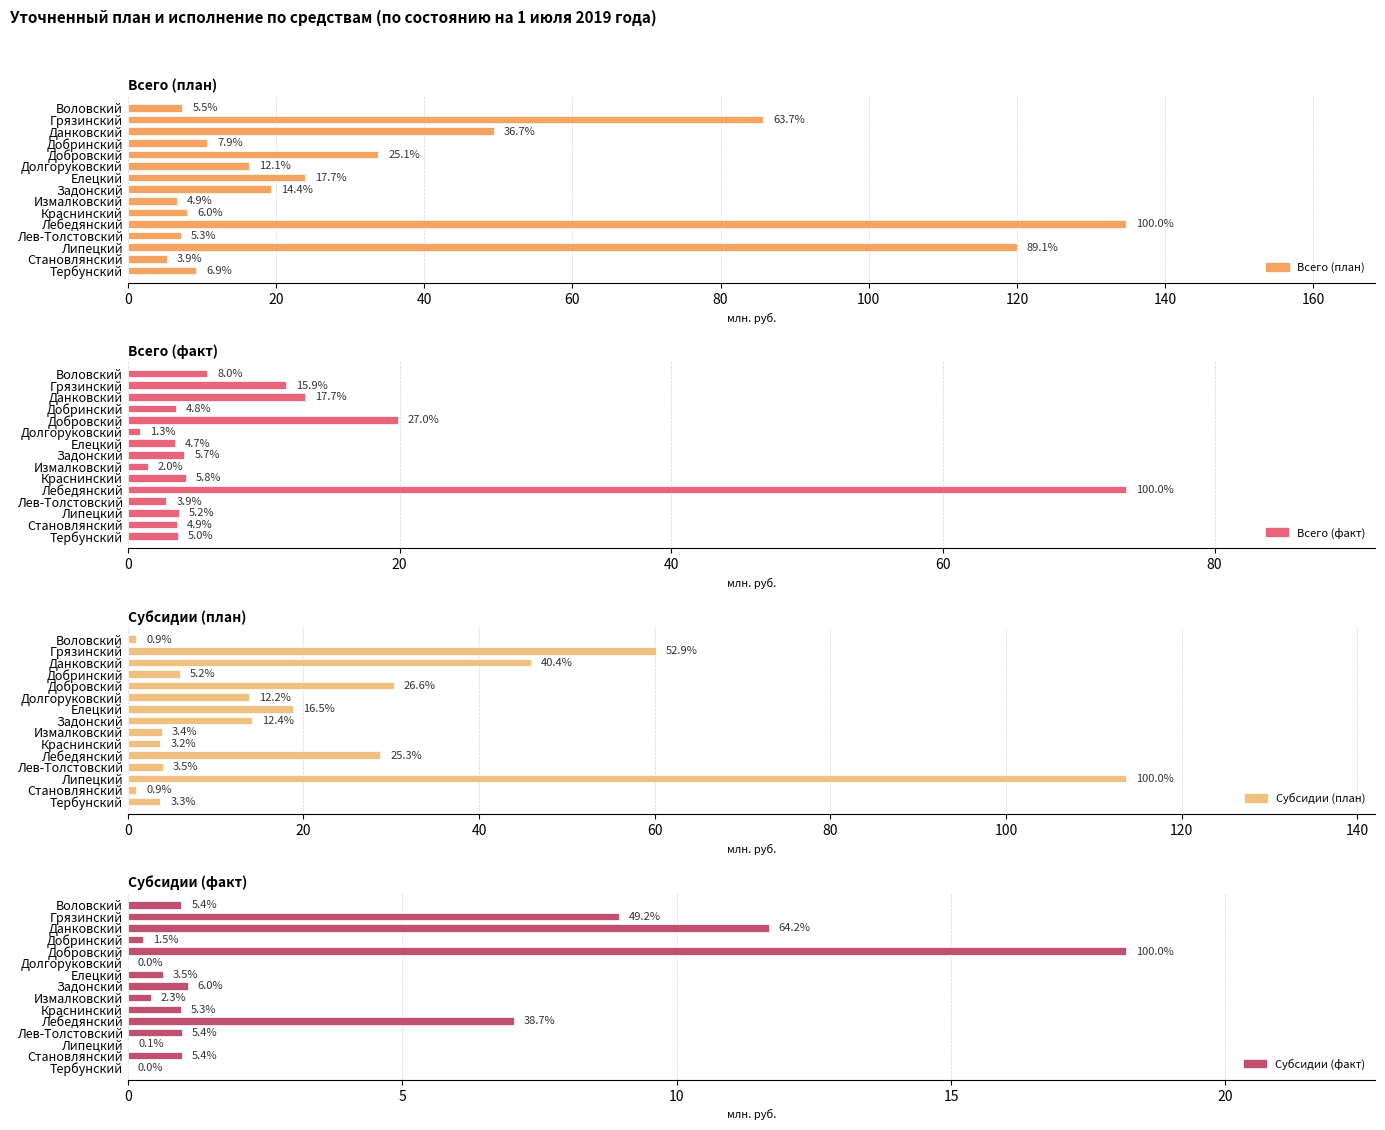

Are the bars horizontal?

Yes